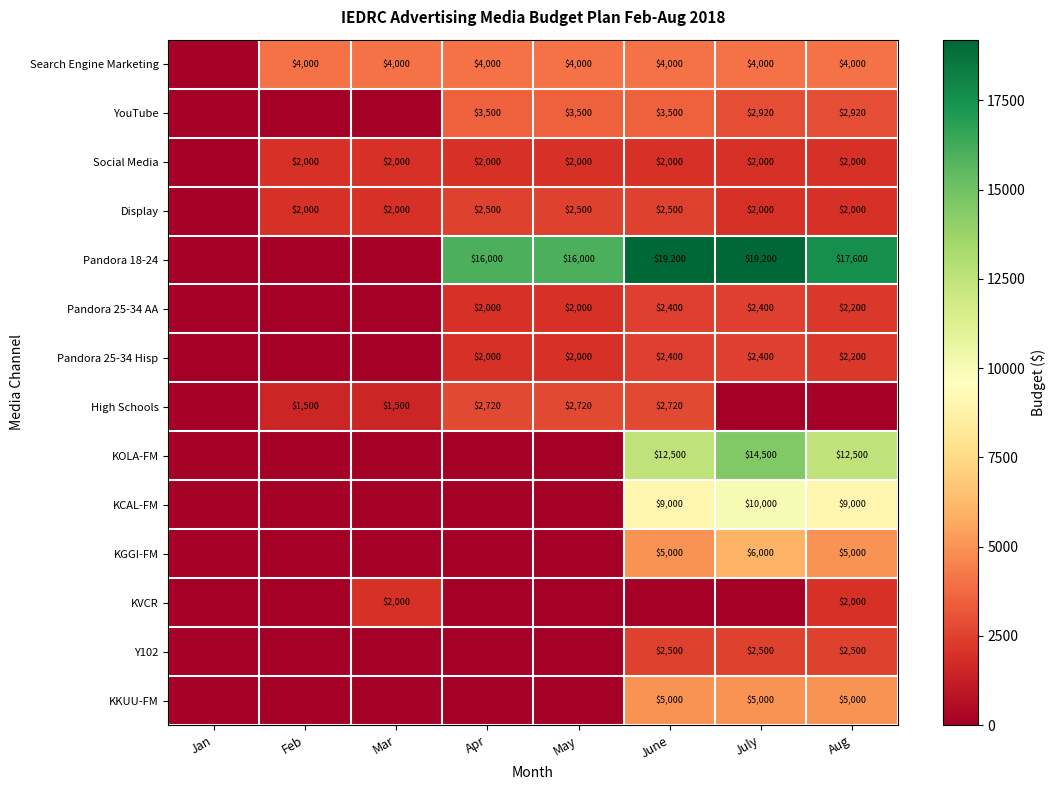

True or false: Search Engine Marketing has a value of 4000 at Aug.

True